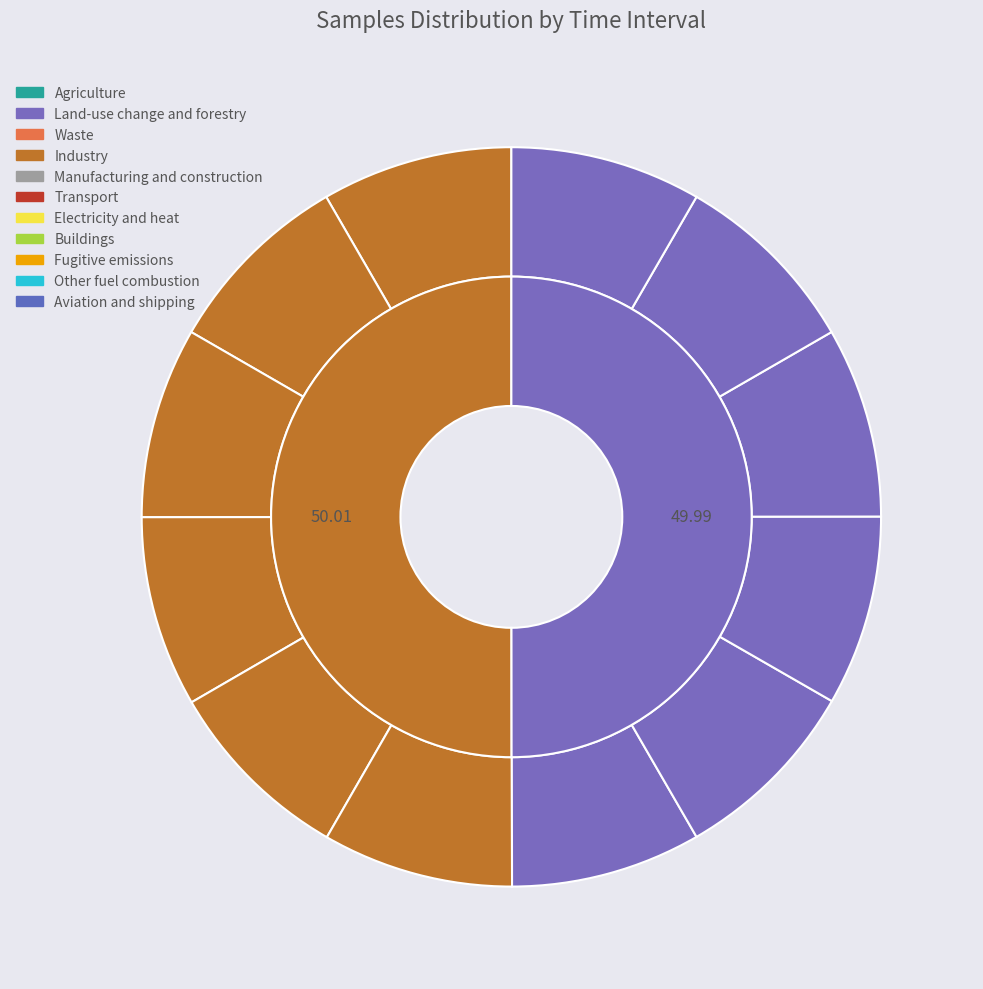

What percentage is the 12:13 slice, to the nearest percent?

8%